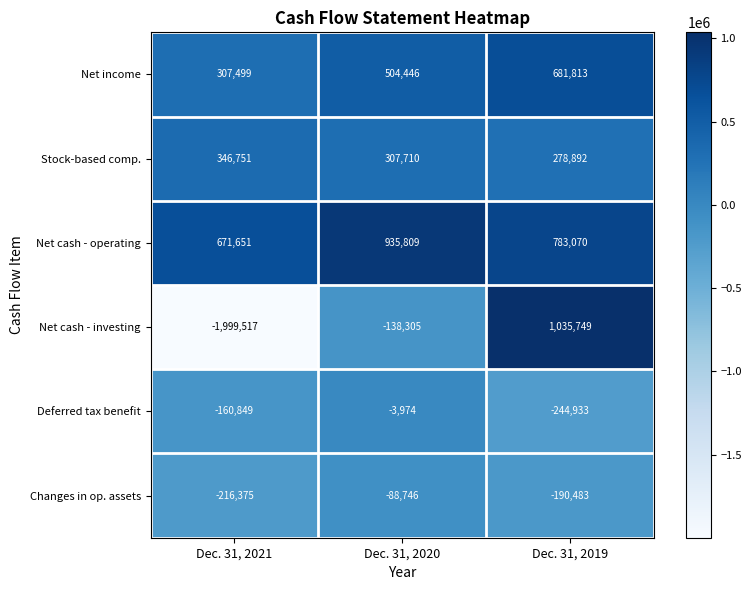

At which category is the sum across all series the highest?

Dec. 31, 2019